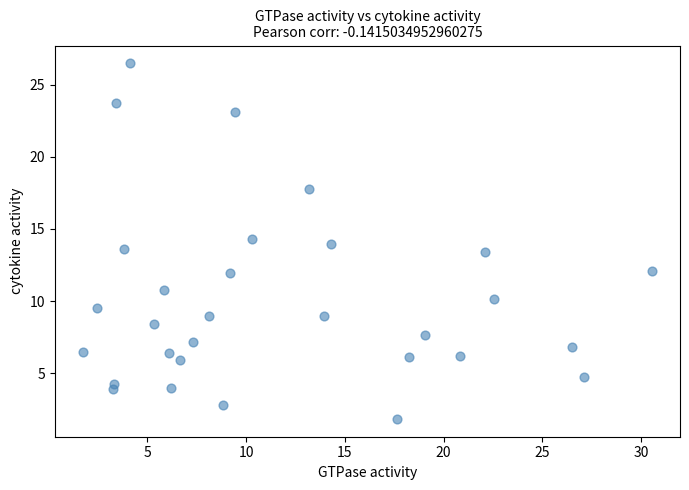

What is the range of Y values (max minus min)?

24.7